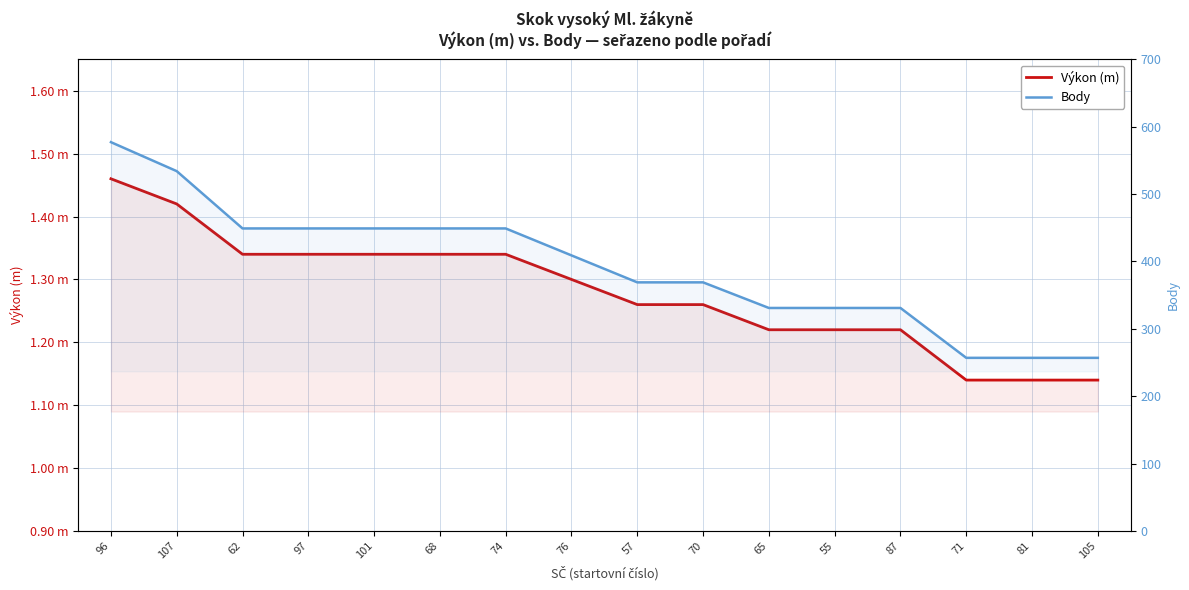

What is the difference between the highest and lowest values at 105?

255.9